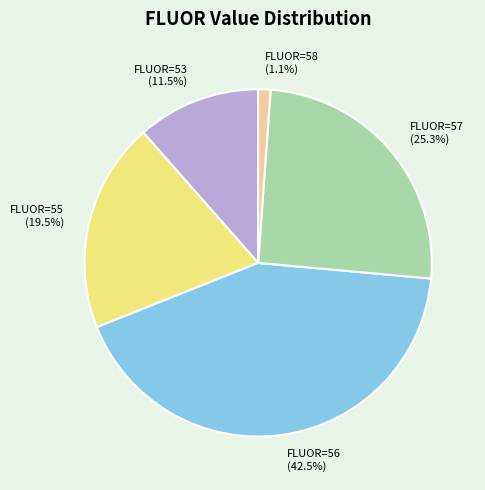

Rank the categories by value from highest to lowest.

FLUOR=56, FLUOR=57, FLUOR=55, FLUOR=53, FLUOR=58